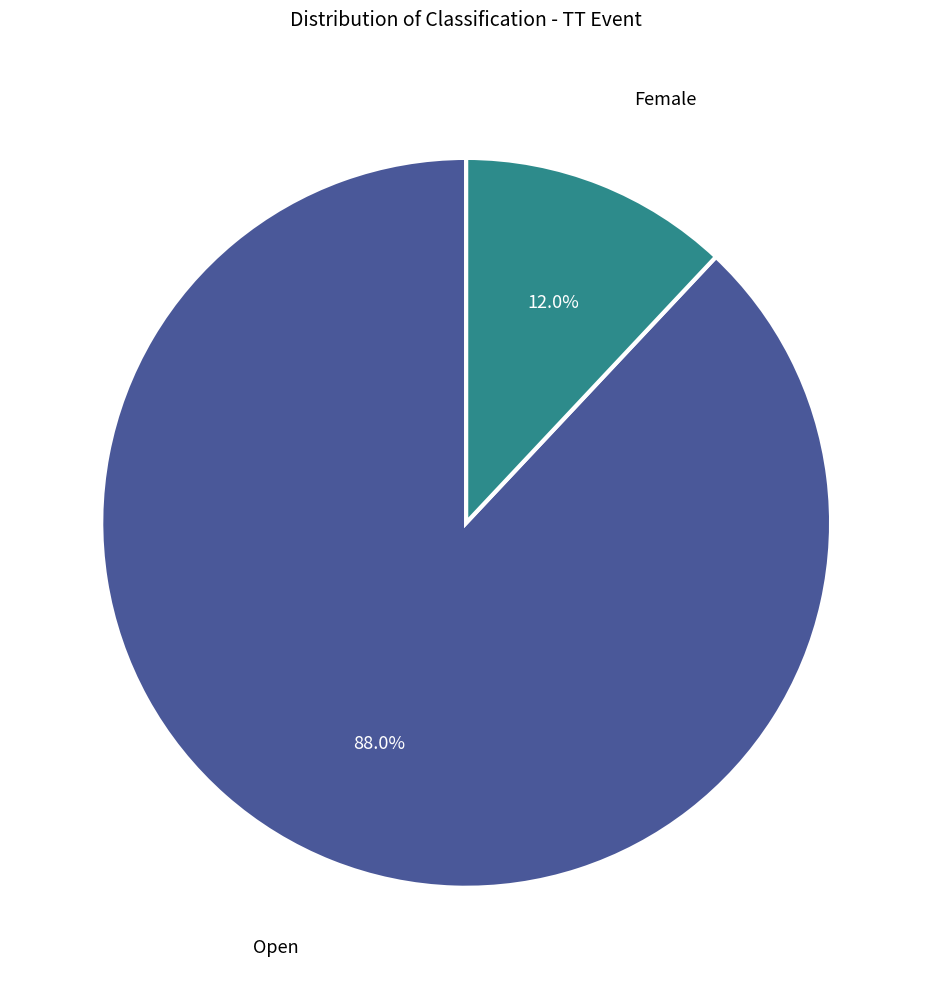

Does any single category account for the majority?

Yes